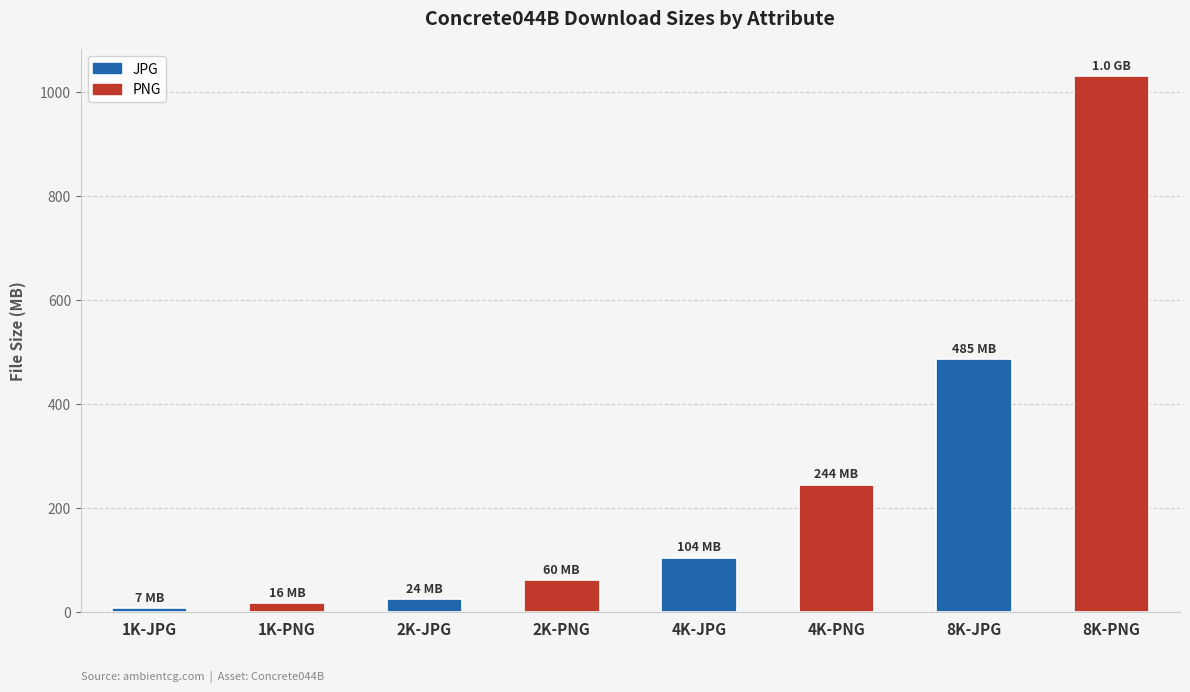

Does the chart contain any negative values?

No